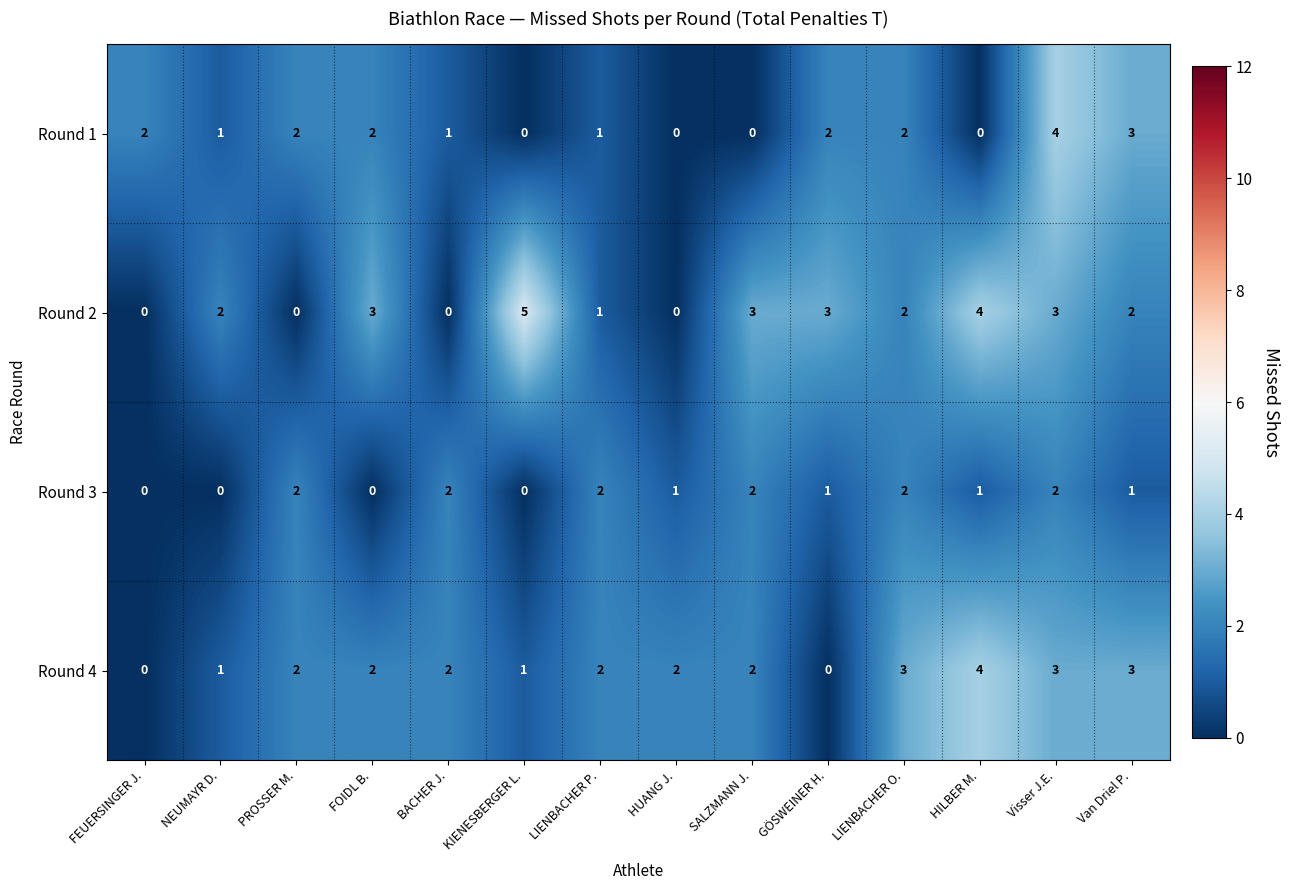

Which series has the largest range (max minus min)?

Round 2